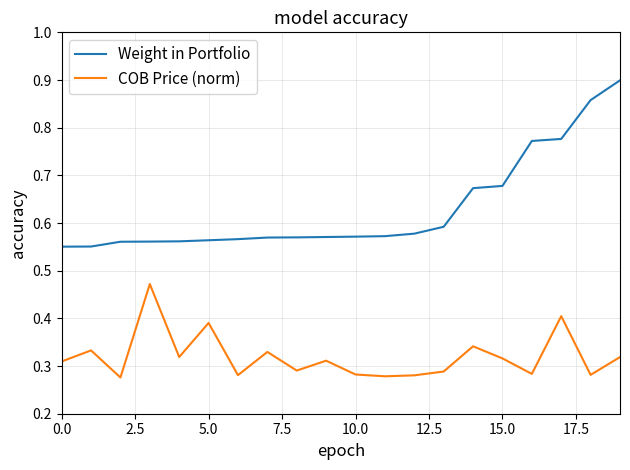

Which series has the largest total across all categories?

Weight in Portfolio